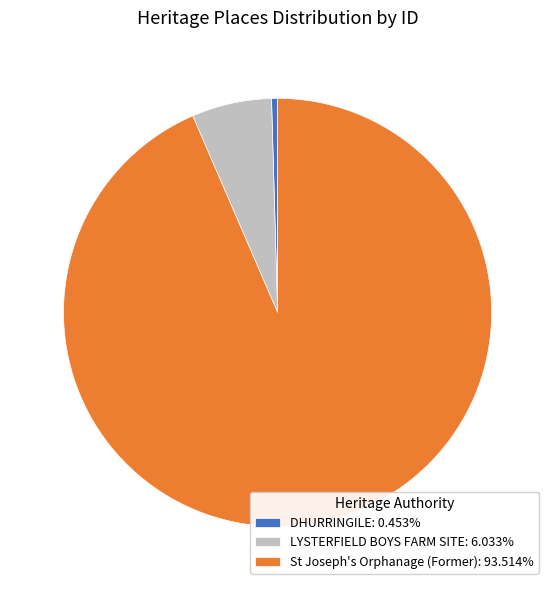

Does any single category account for the majority?

Yes